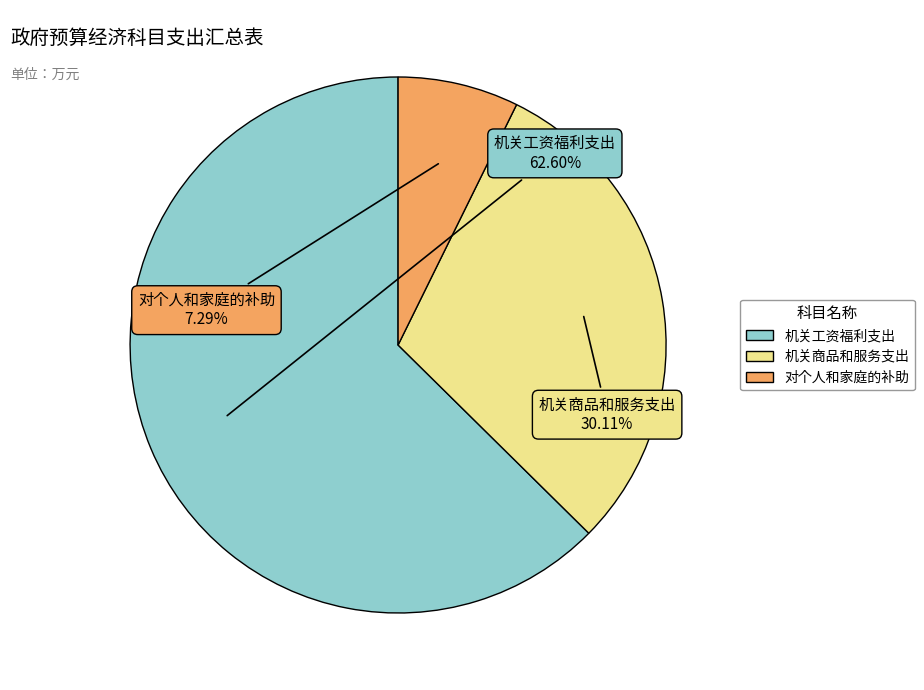

To the nearest percent, what portion does 机关商品和服务支出 represent?

30%